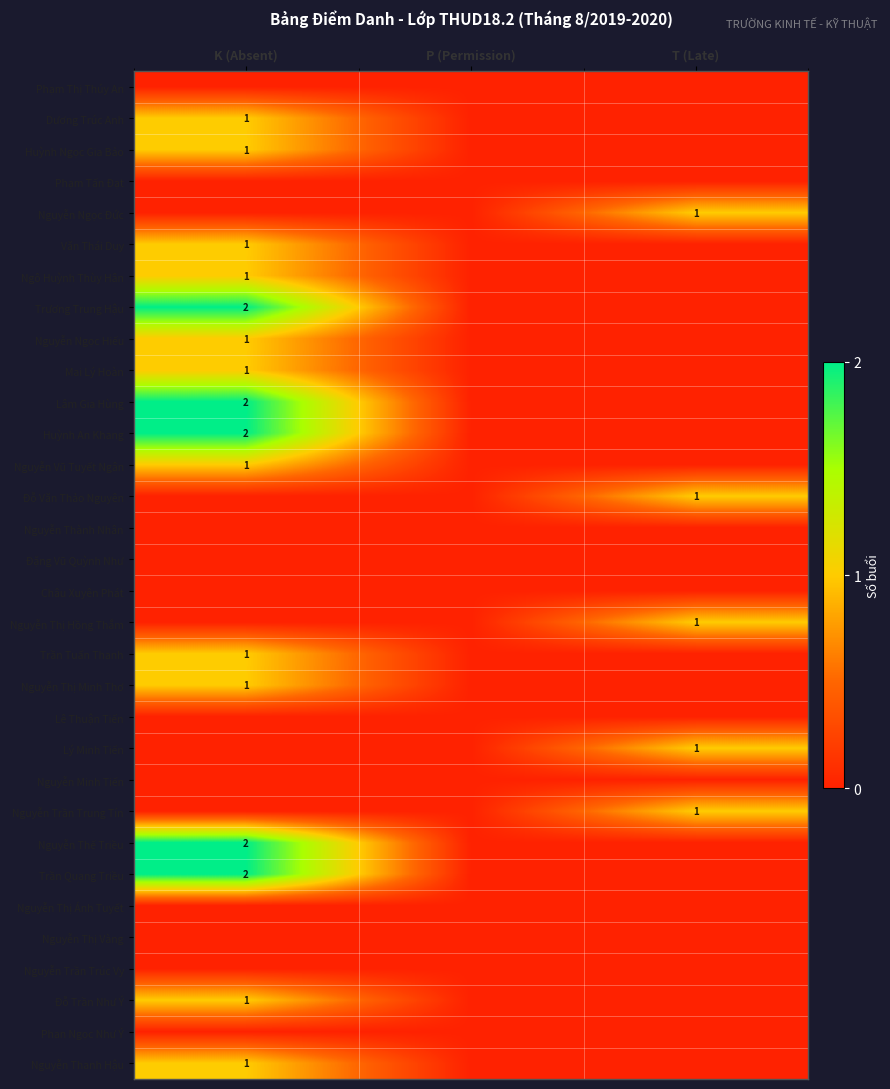

How many data points does each series have?

3